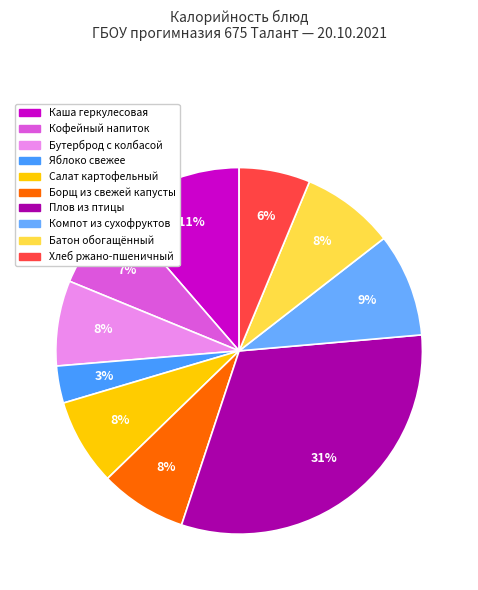

Is the sum of Борщ из свежей капусты and Кофейный напиток greater than half?

No